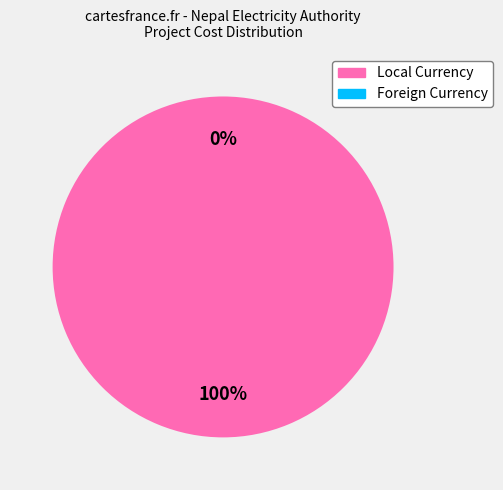

Count the number of slices in the pie.

2